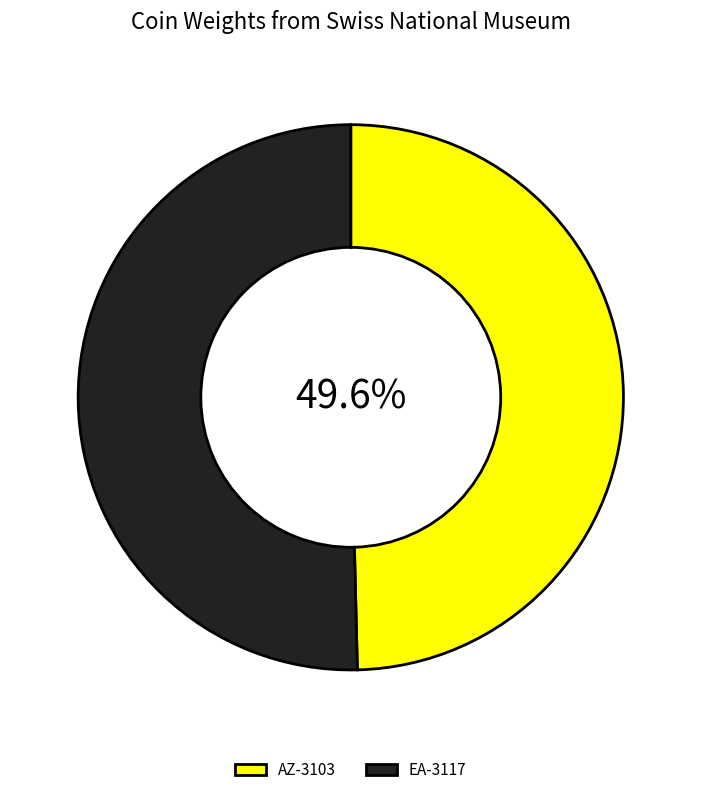

To the nearest percent, what is the average slice percentage?

50%